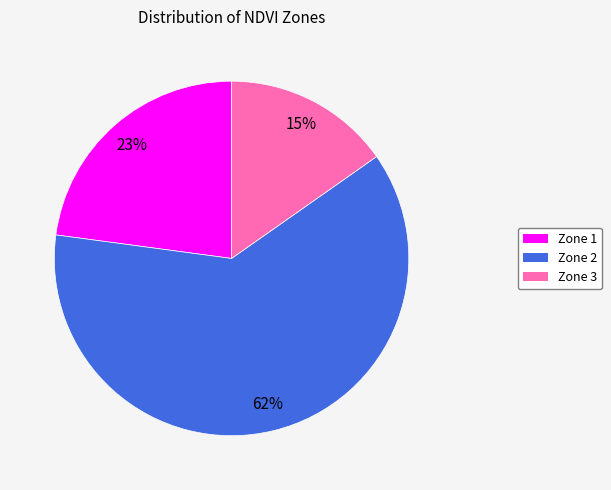

Which slice is the largest?

Zone 2